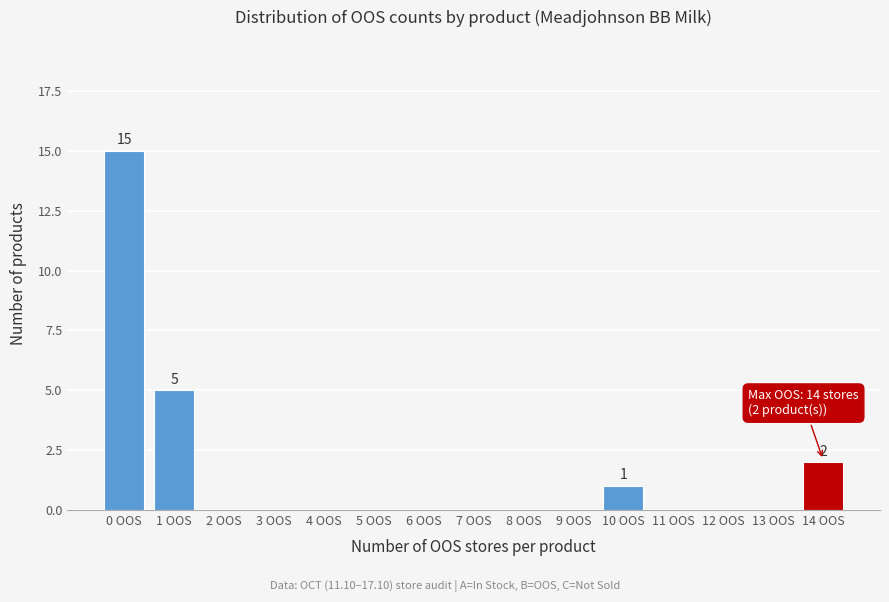

Over which range of the x-axis is the bar tallest?

-0.5 to 0.5